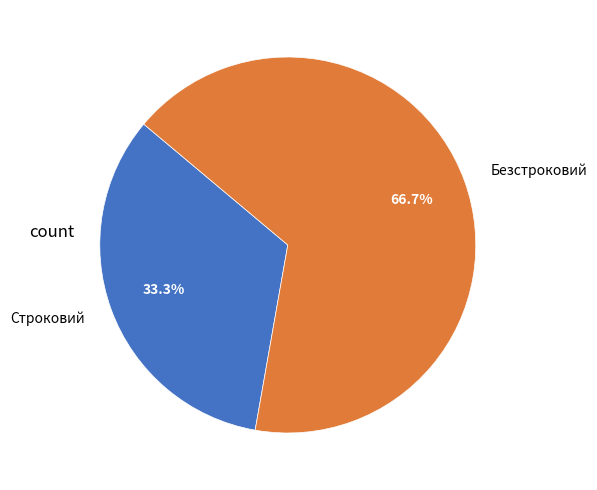

Approximately how many times larger is the value at Безстроковий compared to Строковий?

2.0